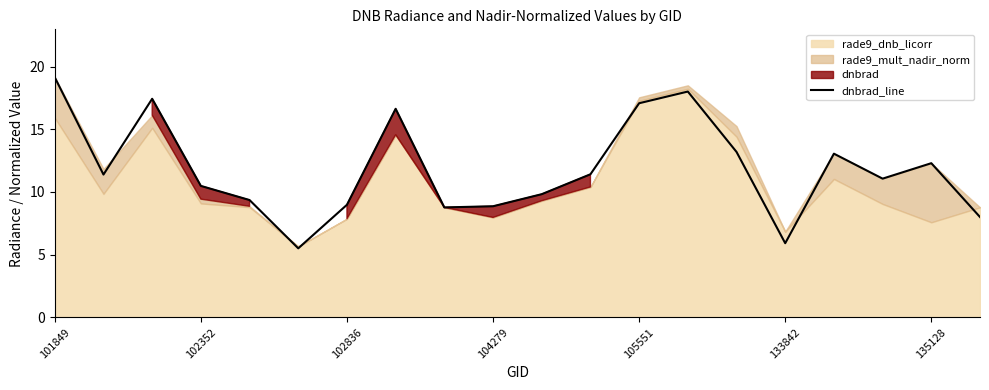

Is it true that the value at 101849 is 7.1?

False